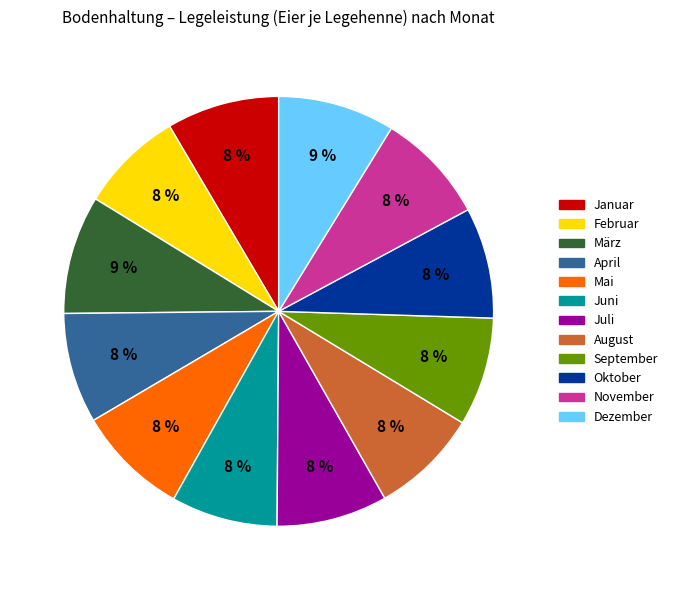

Is it true that Januar is 8% of the pie?

True